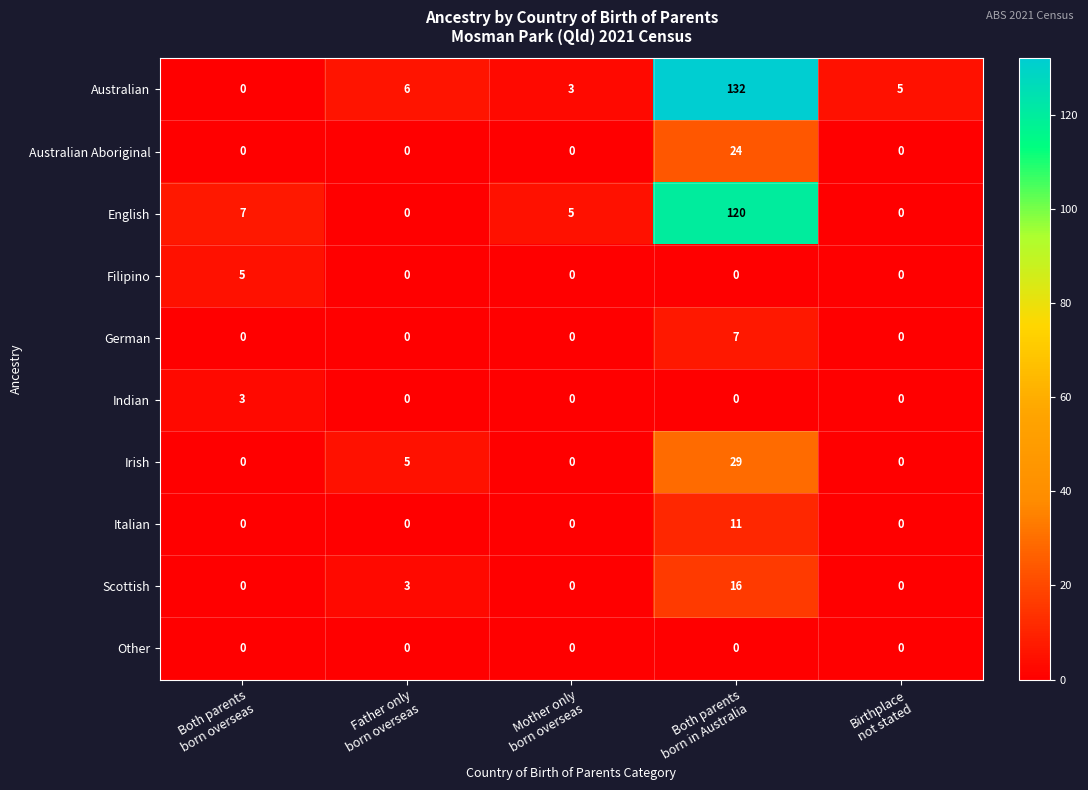

Which series has the largest total across all categories?

Australian